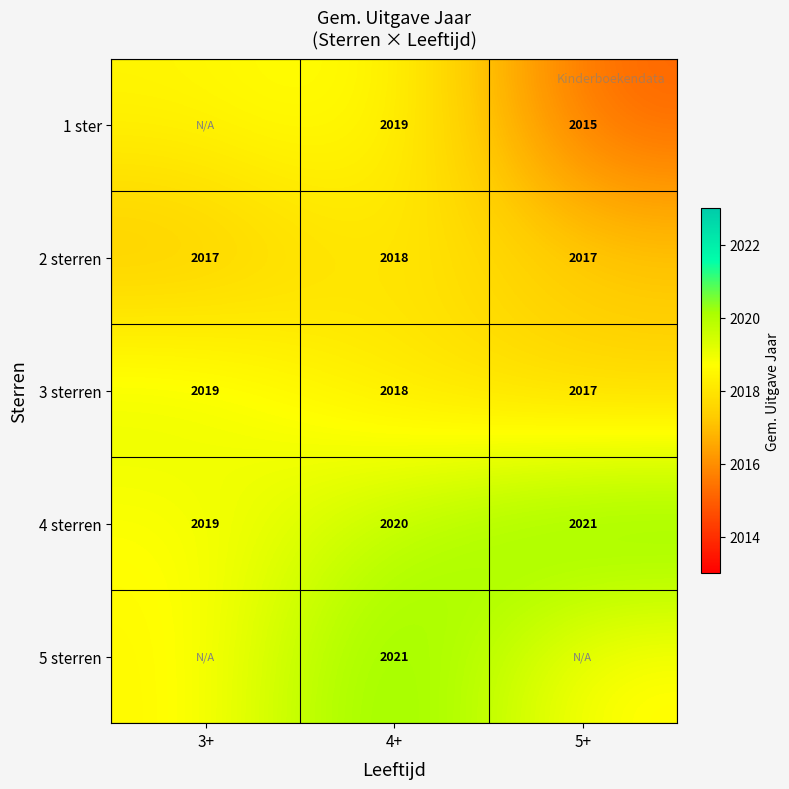

Which category has the lowest value in the 4 sterren series?

3+